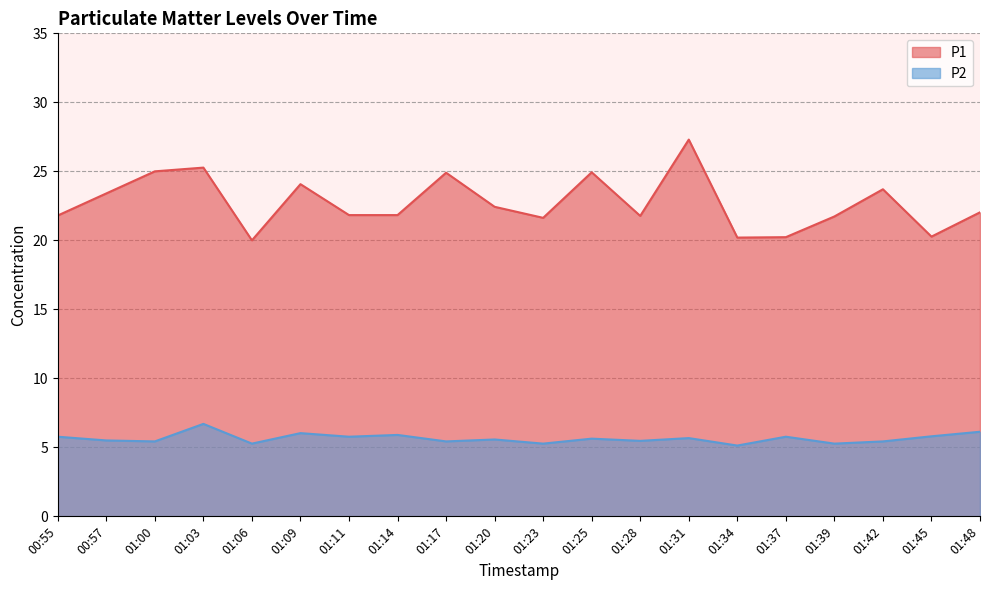

What is the difference between the P1 values at 01:06 and 00:57?

3.4